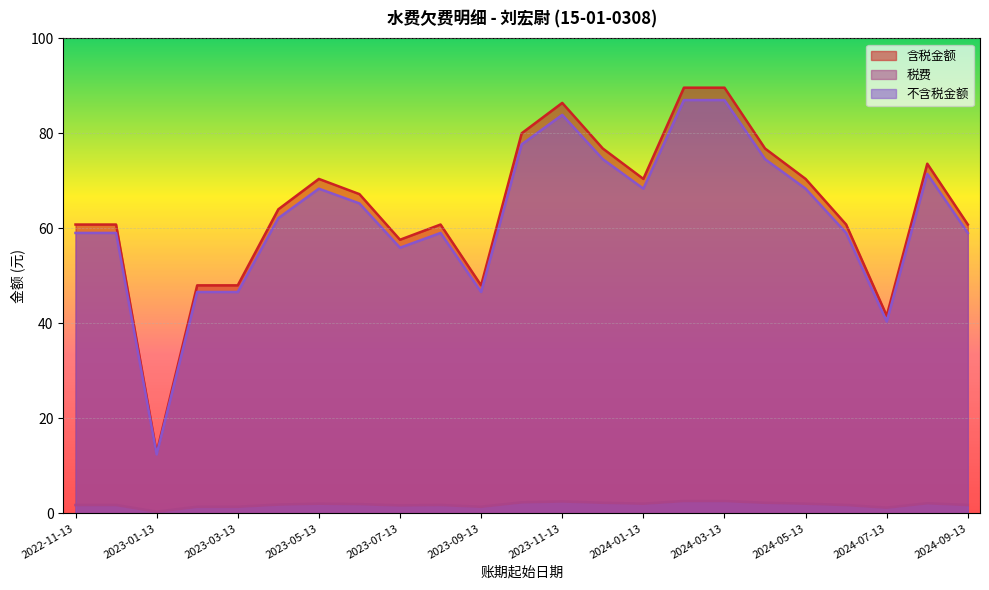

Reading left to right, extract all data points from this chart.

含税金额: 2022-11-13=60.8	2022-12-13=60.8	2023-01-13=12.8	2023-02-13=48.0	2023-03-13=48.0	2023-04-13=64.0	2023-05-13=70.4	2023-06-13=67.2	2023-07-13=57.6	2023-08-13=60.8	2023-09-13=48.0	2023-10-13=80.0	2023-11-13=86.4	2023-12-13=76.8	2024-01-13=70.4	2024-02-13=89.6	2024-03-13=89.6	2024-04-13=76.8	2024-05-13=70.4	2024-06-13=60.8	2024-07-13=41.6	2024-08-13=73.6	2024-09-13=60.8
税费: 2022-11-13=1.8	2022-12-13=1.8	2023-01-13=0.4	2023-02-13=1.4	2023-03-13=1.4	2023-04-13=1.9	2023-05-13=2.0	2023-06-13=2.0	2023-07-13=1.7	2023-08-13=1.8	2023-09-13=1.4	2023-10-13=2.3	2023-11-13=2.5	2023-12-13=2.2	2024-01-13=2.0	2024-02-13=2.6	2024-03-13=2.6	2024-04-13=2.2	2024-05-13=2.0	2024-06-13=1.8	2024-07-13=1.2	2024-08-13=2.1	2024-09-13=1.8
不含税金额: 2022-11-13=59.0	2022-12-13=59.0	2023-01-13=12.4	2023-02-13=46.6	2023-03-13=46.6	2023-04-13=62.1	2023-05-13=68.3	2023-06-13=65.2	2023-07-13=55.9	2023-08-13=59.0	2023-09-13=46.6	2023-10-13=77.7	2023-11-13=83.9	2023-12-13=74.6	2024-01-13=68.3	2024-02-13=87.0	2024-03-13=87.0	2024-04-13=74.6	2024-05-13=68.3	2024-06-13=59.0	2024-07-13=40.4	2024-08-13=71.5	2024-09-13=59.0